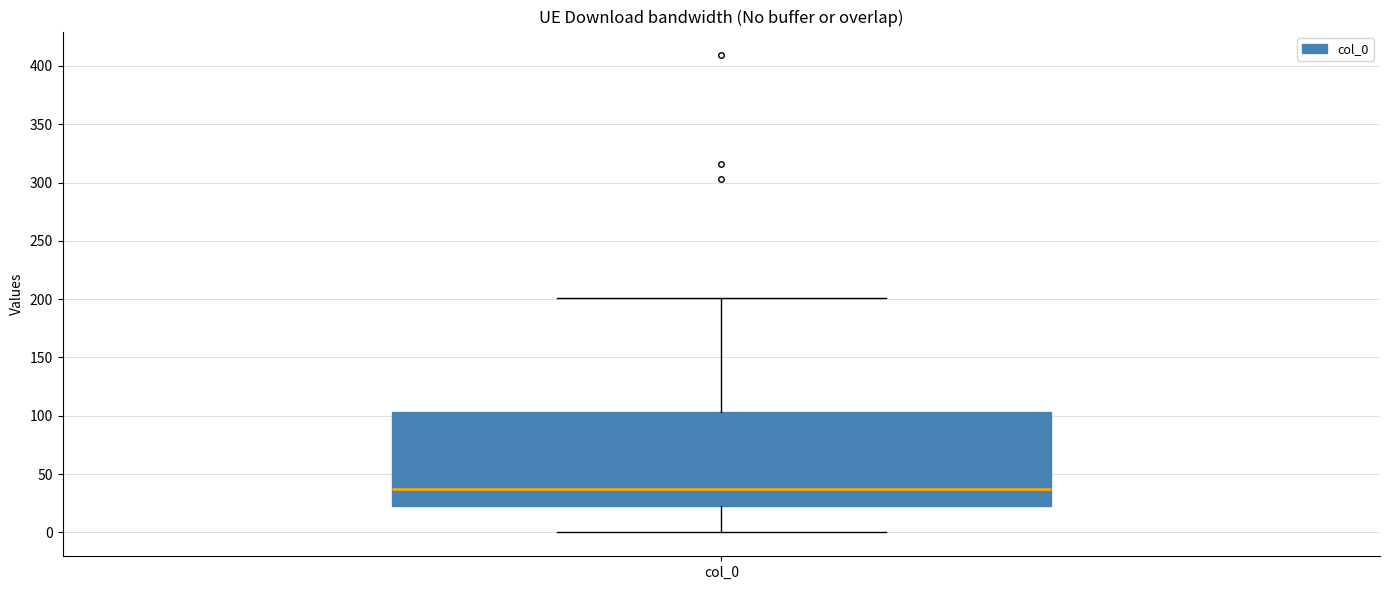

Read this box plot against the y-axis: the position of the median line, the range covered by the box, and the ends of both whiskers. The values are not printed on the chart, so give them approximately, as read against the axis.

median 35, box 25 to 105, whiskers 0 to 200